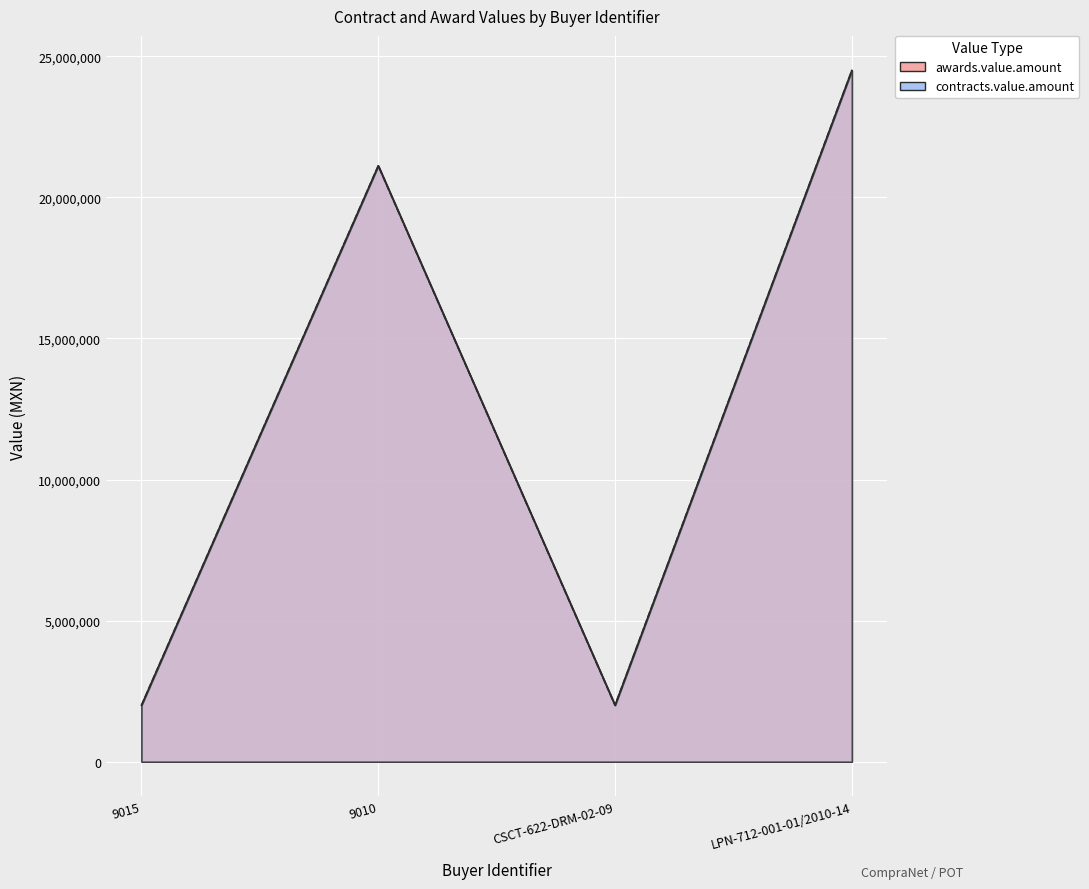

At how many categories does at least one series exceed 13548442?

2